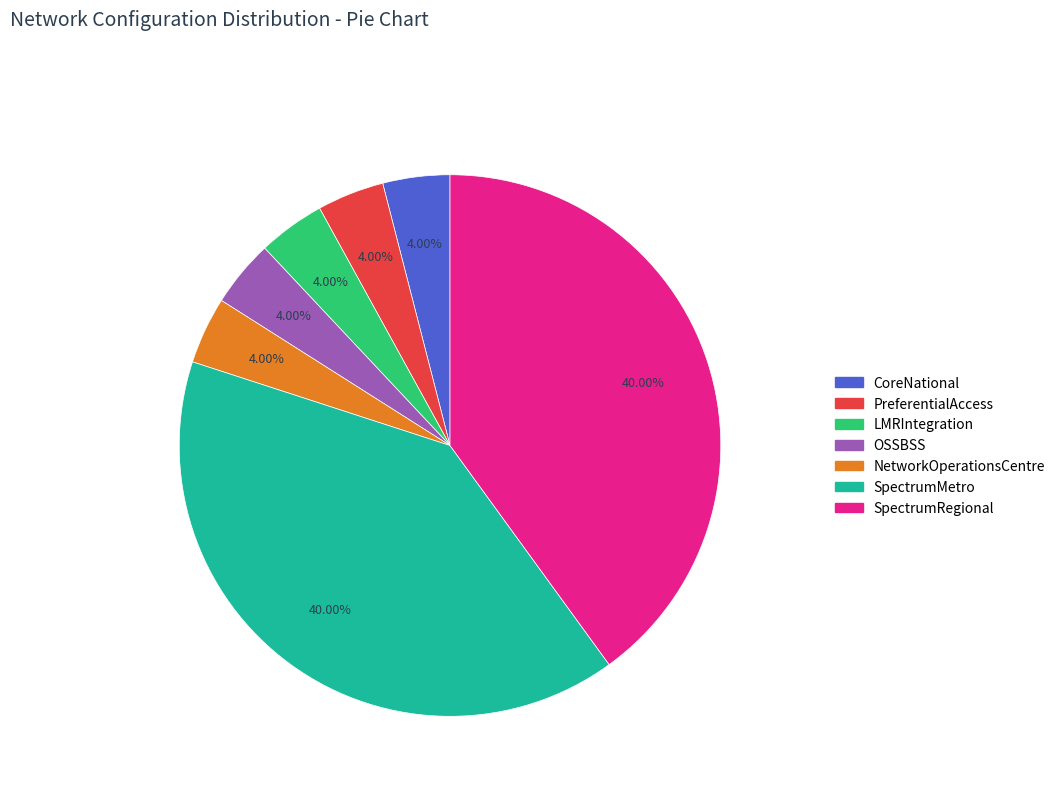

Is the sum of SpectrumRegional and OSSBSS greater than half?

No